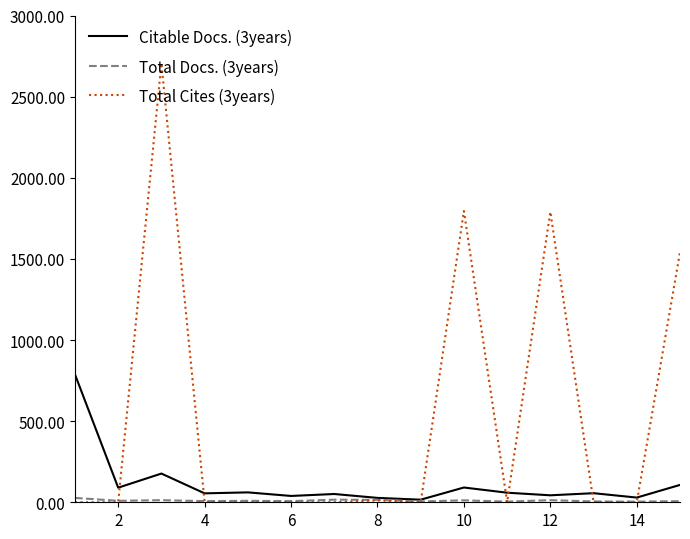

Which series has the largest total across all categories?

Total Cites (3years)